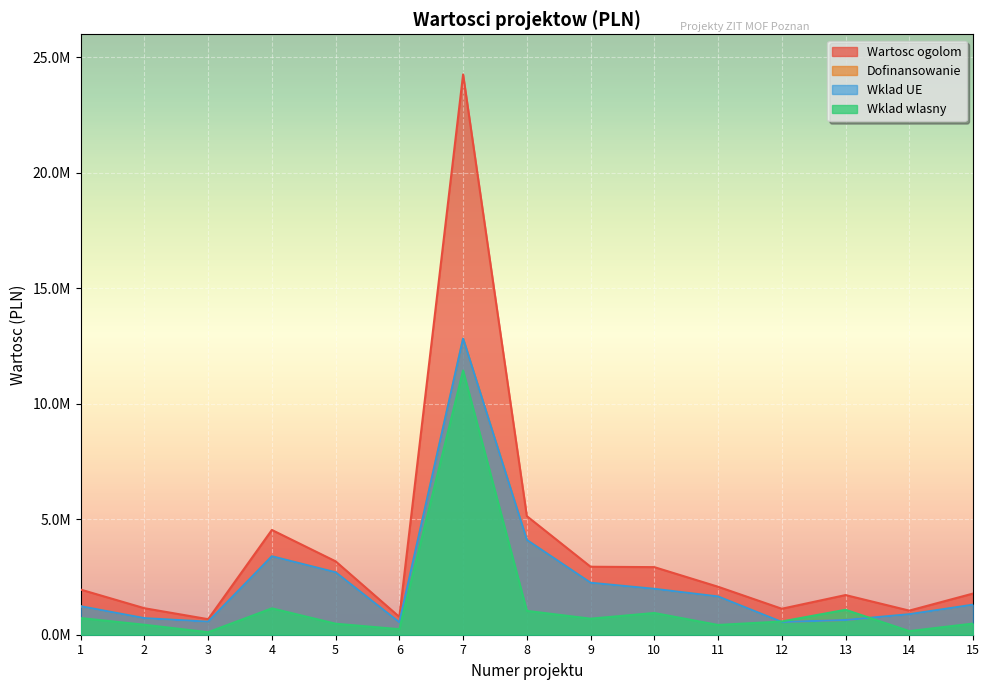

List the series in order of their peak value, lowest first.

Wklad wlasny, Dofinansowanie, Wklad UE, Wartosc ogolom